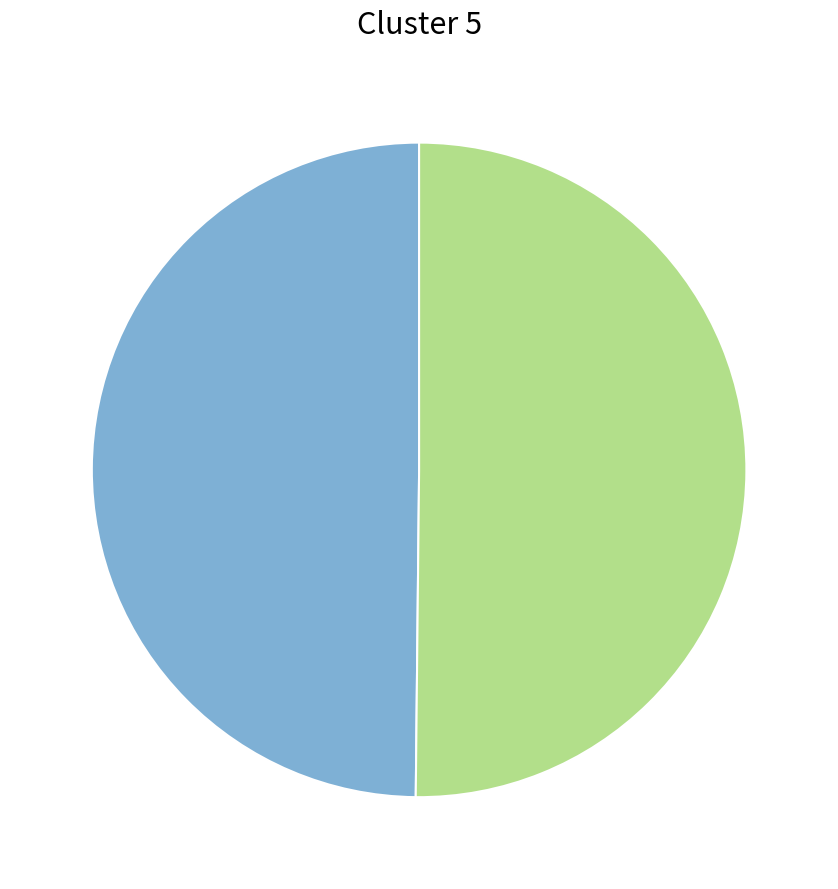

How many segments does this pie chart have?

2